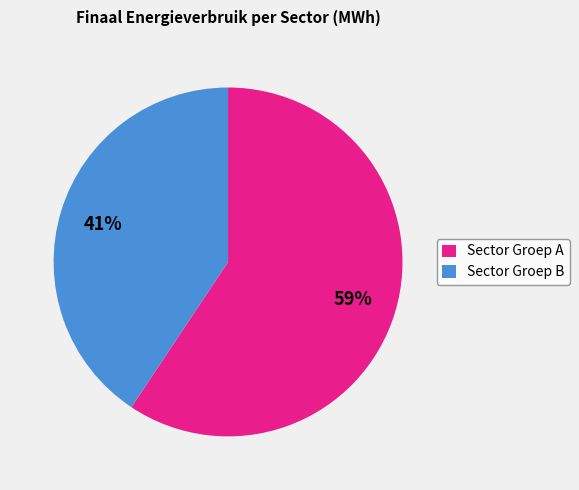

To the nearest percent, what is the average slice percentage?

50%